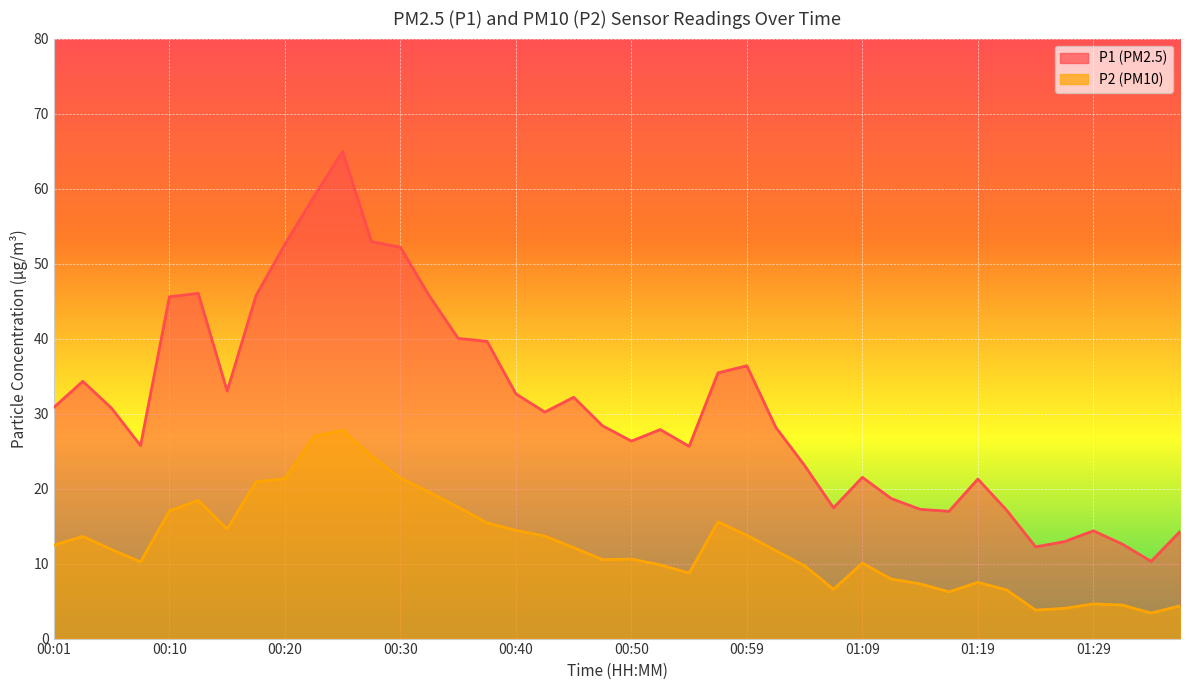

True or false: P1 has a value of 27.9 at 00:52.

True